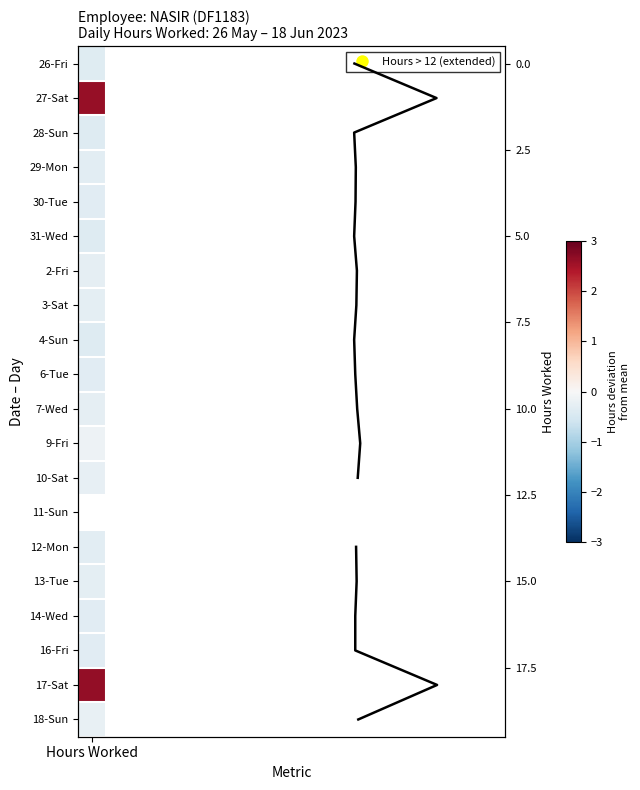

What is the difference between the maximum and minimum values?

19